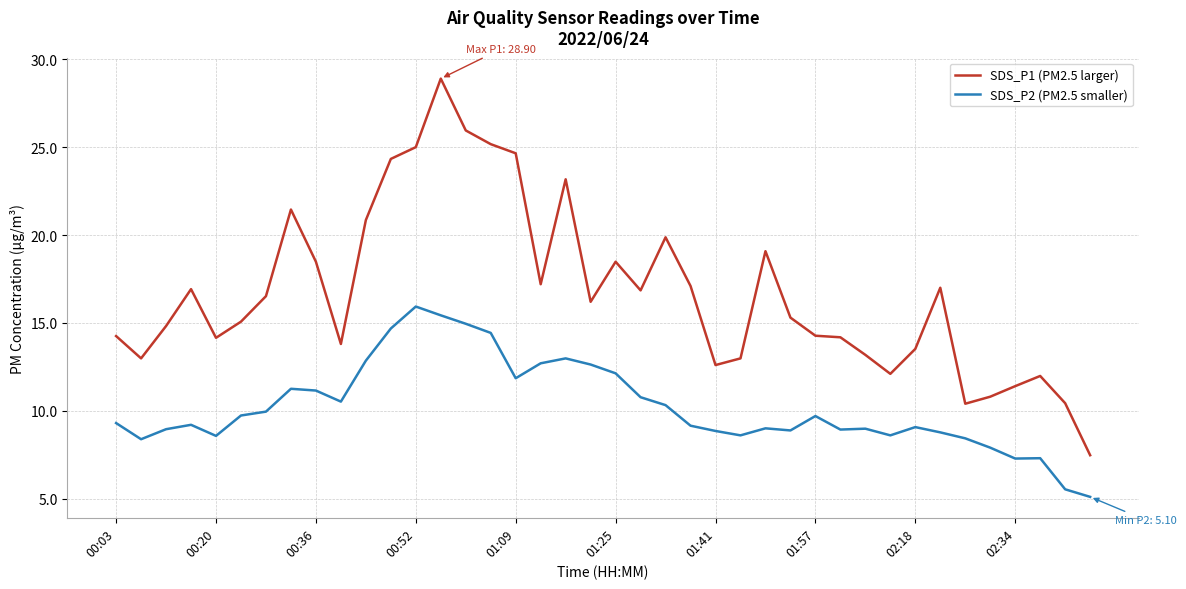

True or false: SDS_P1 (PM2.5 larger) and SDS_P2 (PM2.5 smaller) intersect in this chart.

False